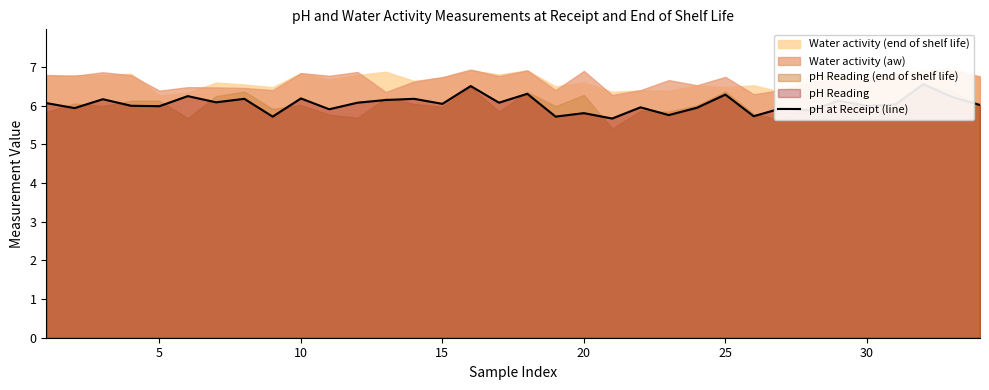

Reading left to right, extract all data points from this chart.

6.1	5.9	6.2	6.0	6.0	6.2	6.1	6.2	5.7	6.2	5.9	6.1	6.2	6.2	6.0	6.5	6.1	6.3	5.7	5.8	5.7	6.0	5.8	6.0	6.3	5.7	5.9	5.9	6.1	6.0	6.0	6.6	6.2	6.0